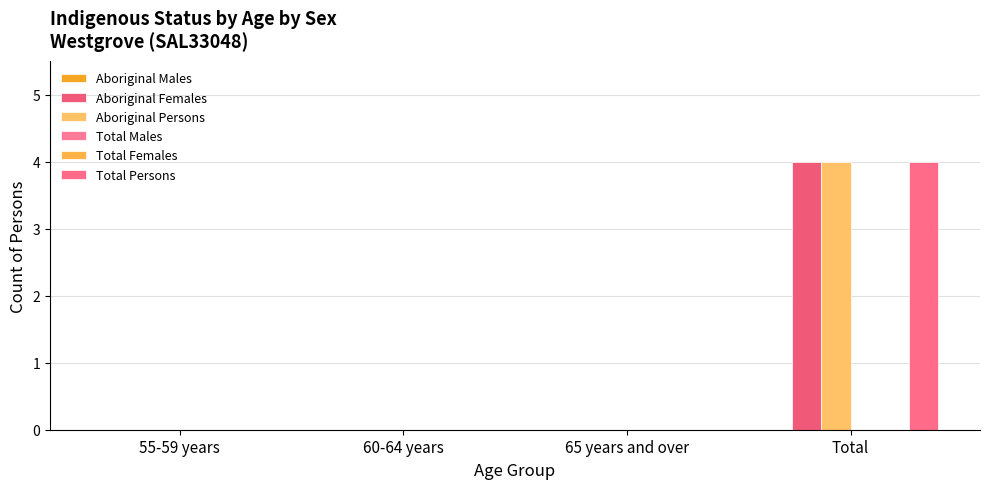

How many bars are there in each group?

6